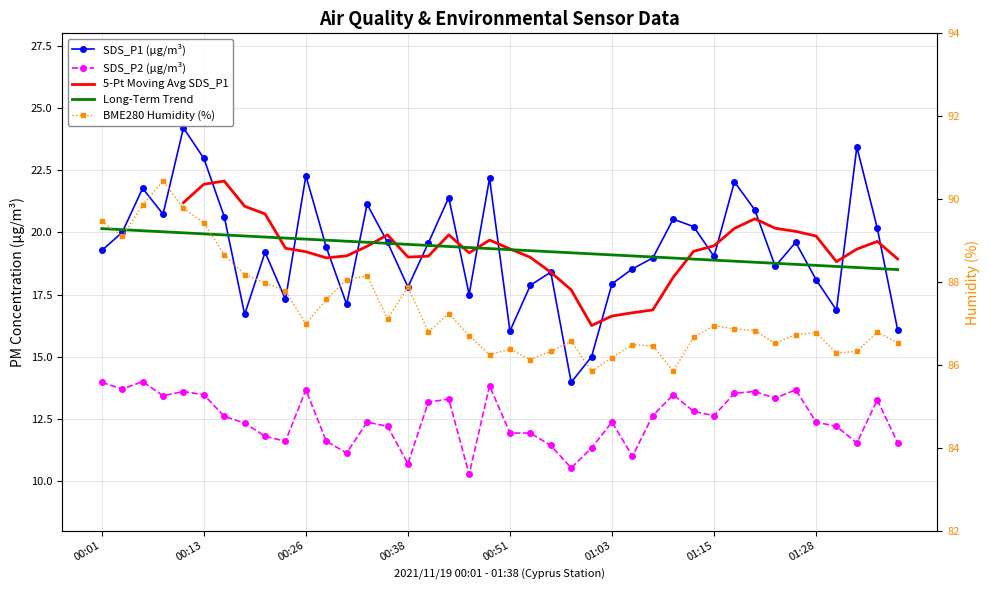

True or false: SDS_P2 has a value of 21.6 at 01:10.

False